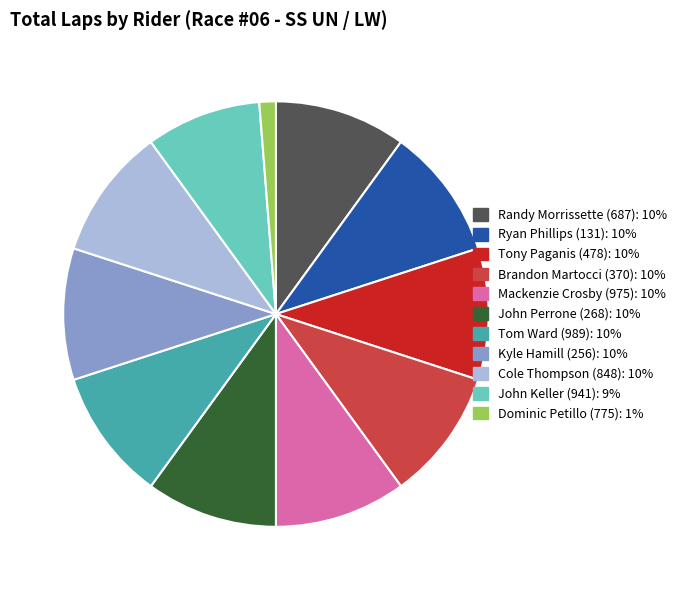

Is there any slice that represents more than half of the pie?

No